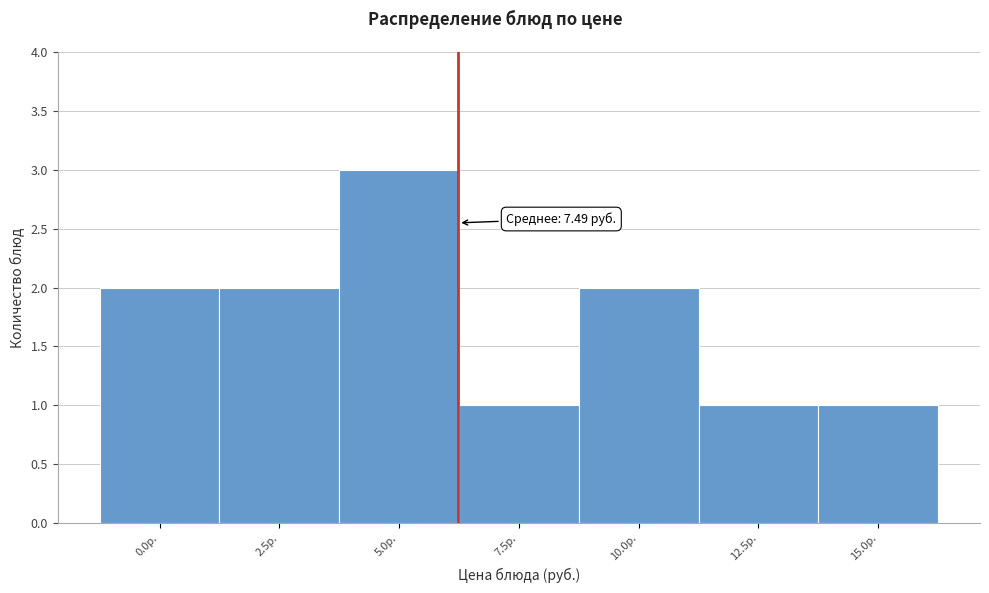

Reading left to right, what are all the values shown in this chart?

2	2	3	1	2	1	1